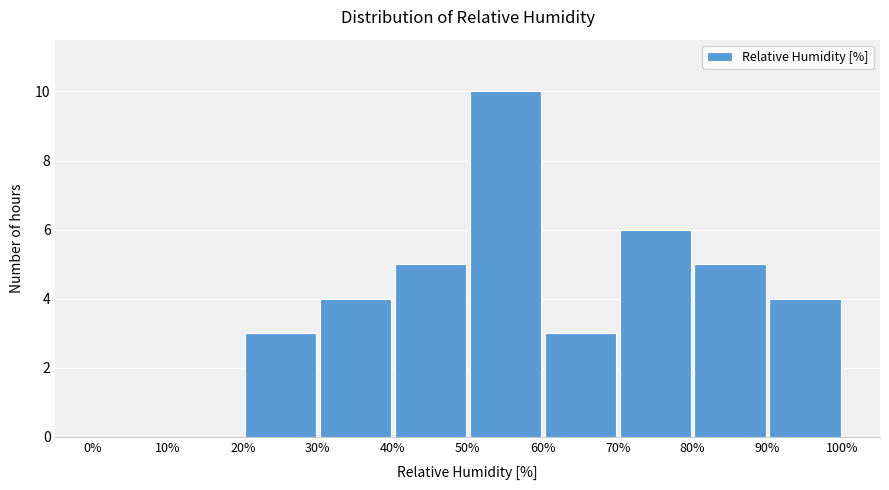

Reading left to right, transcribe this chart: for each bar, give the range it covers on the x-axis and its height. The values are not printed on the chart, so give them approximately, as read against the axis.

0% to 10%: 0
10% to 20%: 0
20% to 30%: 3
30% to 40%: 4
40% to 50%: 5
50% to 60%: 10
60% to 70%: 3
70% to 80%: 6
80% to 90%: 5
90% to 100%: 4